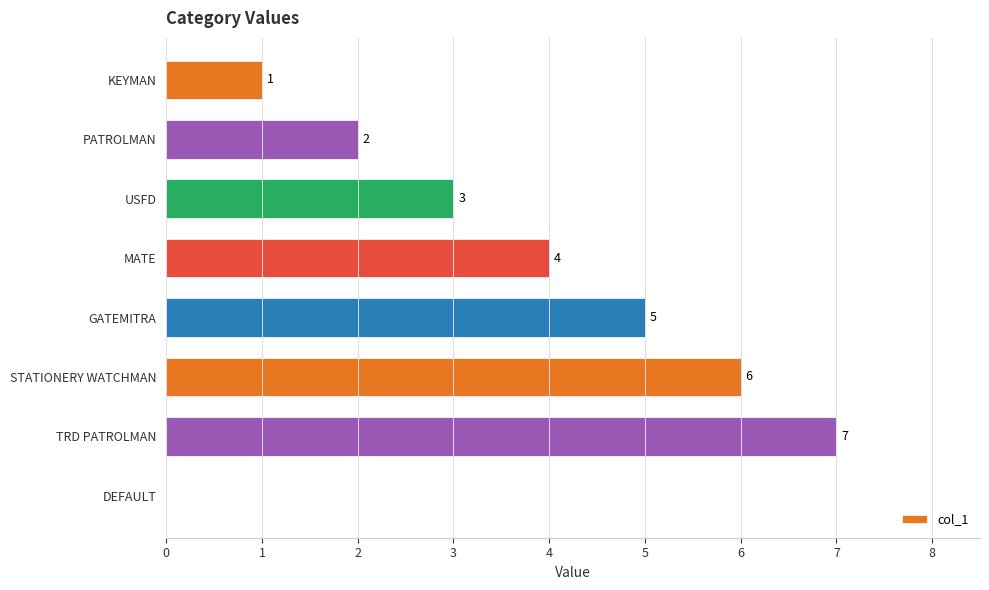

What is the maximum value shown in the chart?

7